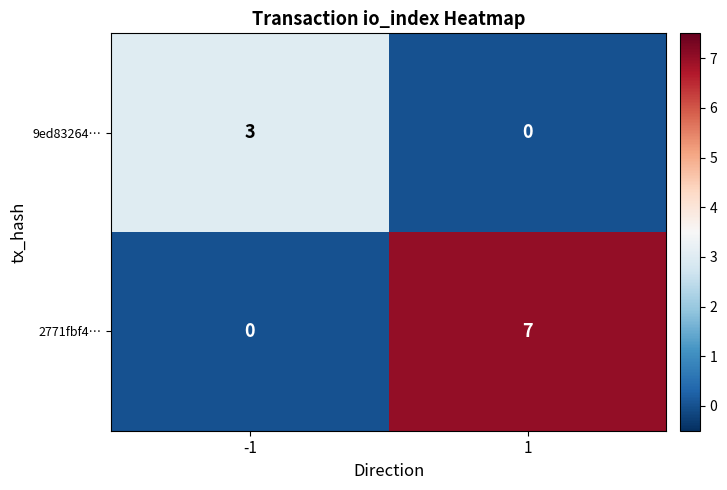

At which category is the sum across all series the highest?

1